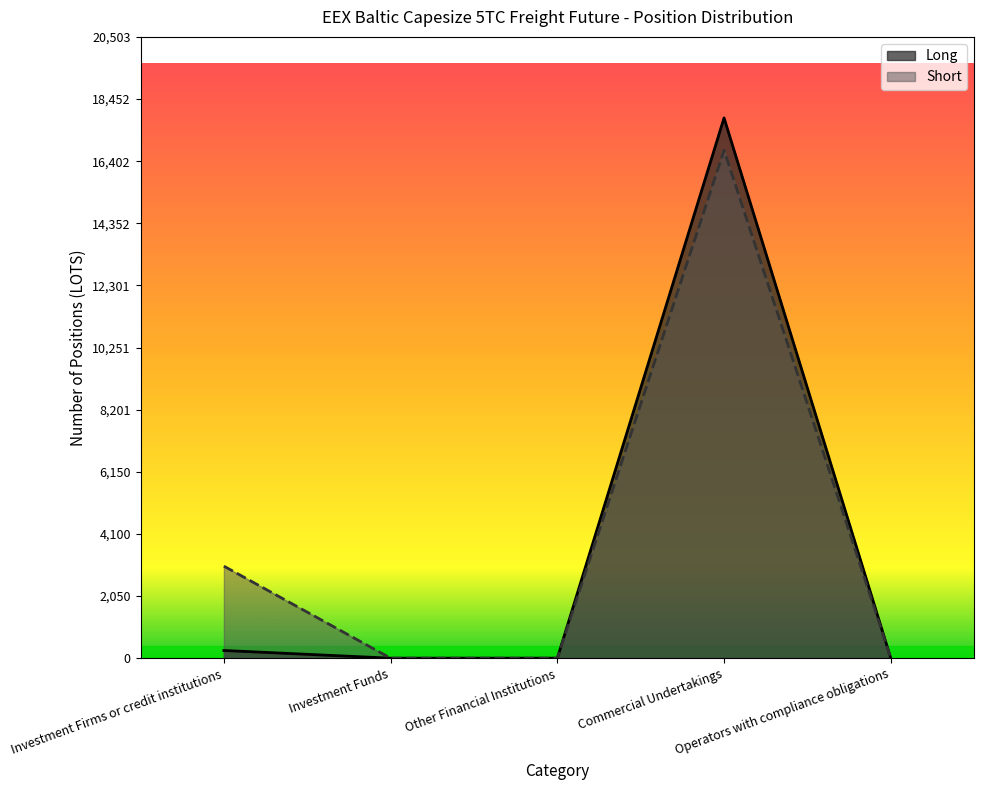

Which has a higher value, Commercial Undertakings or Operators with compliance obligations?

Commercial Undertakings